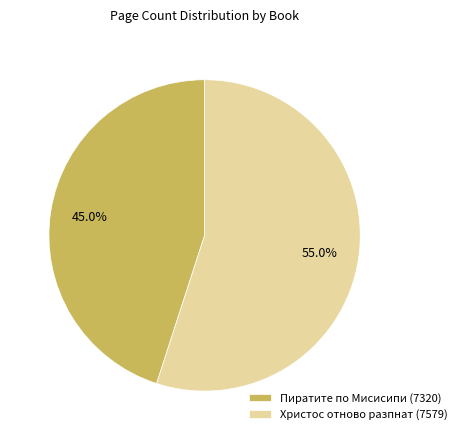

The Пиратите по Мисисипи (7320) slice represents 45% of the pie. True or false?

True